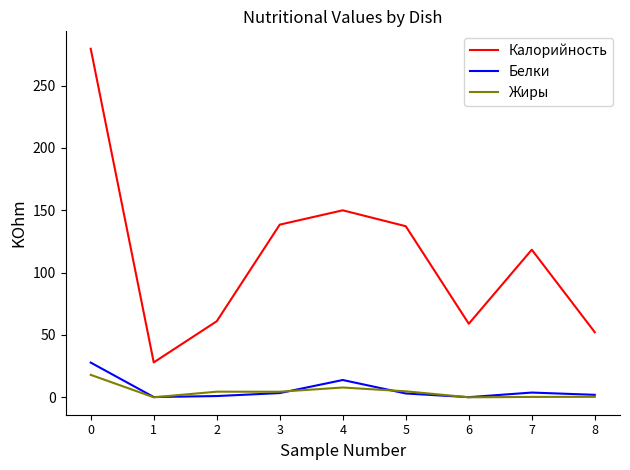

What is the difference between the maximum and minimum values in the Белки series?

27.7